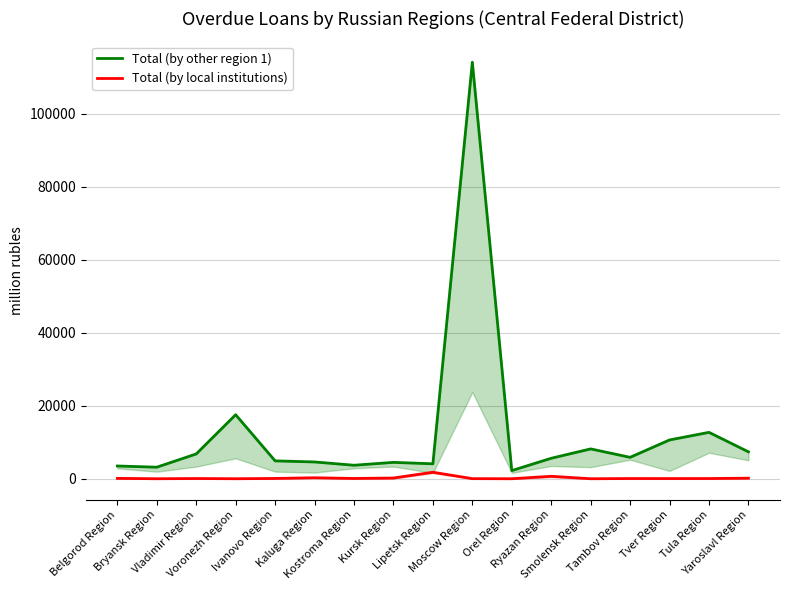

How many distinct data groups are displayed?

2